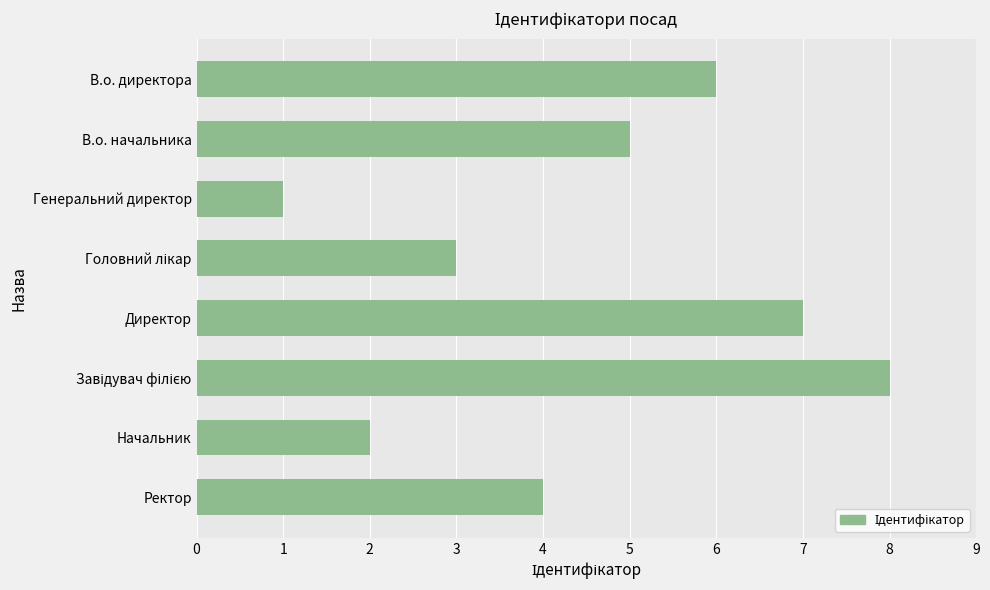

What is the difference between the maximum and minimum values?

7